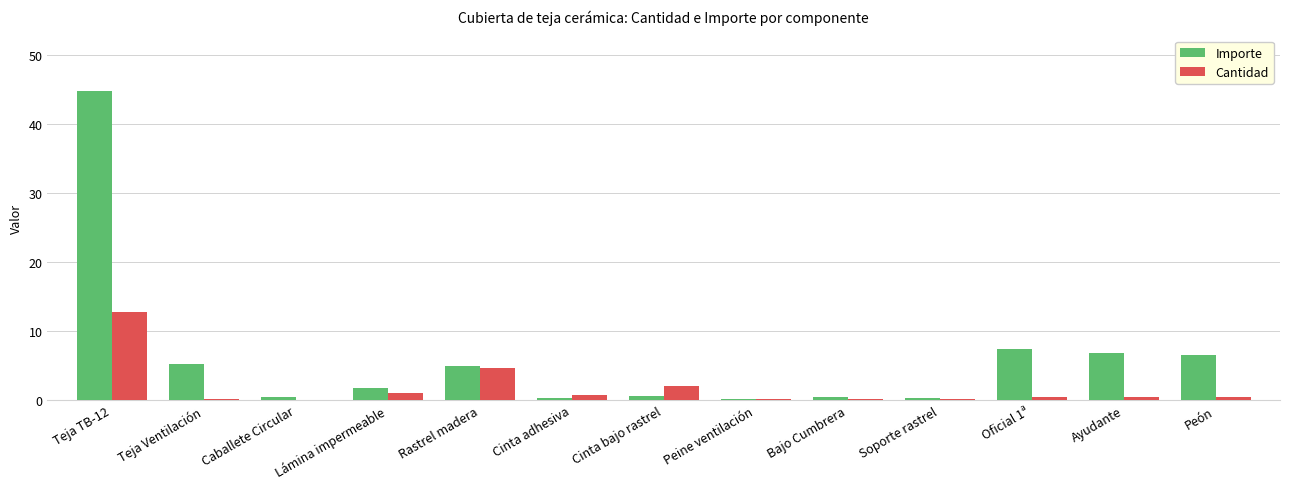

What is the total value across all series at Oficial 1ª?

7.8